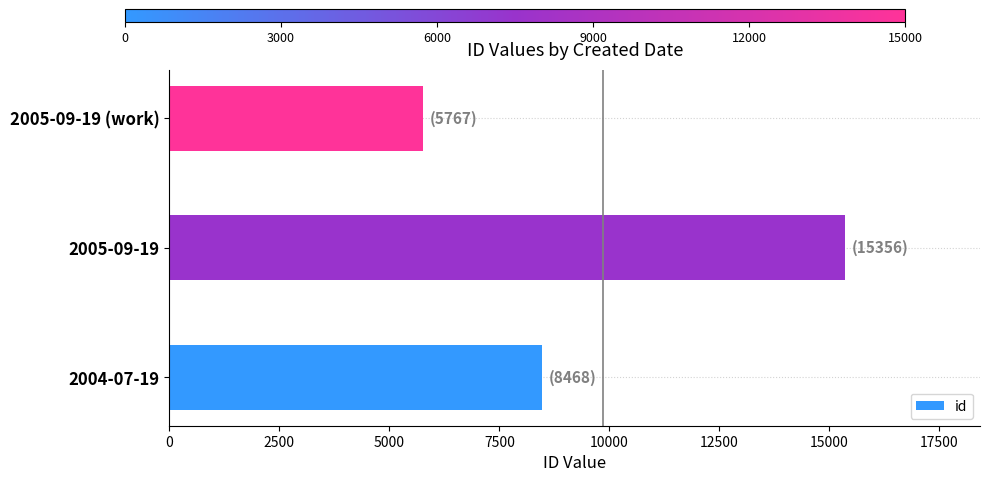

Reading bottom to top, extract all data points from this chart.

8468	15356	5767